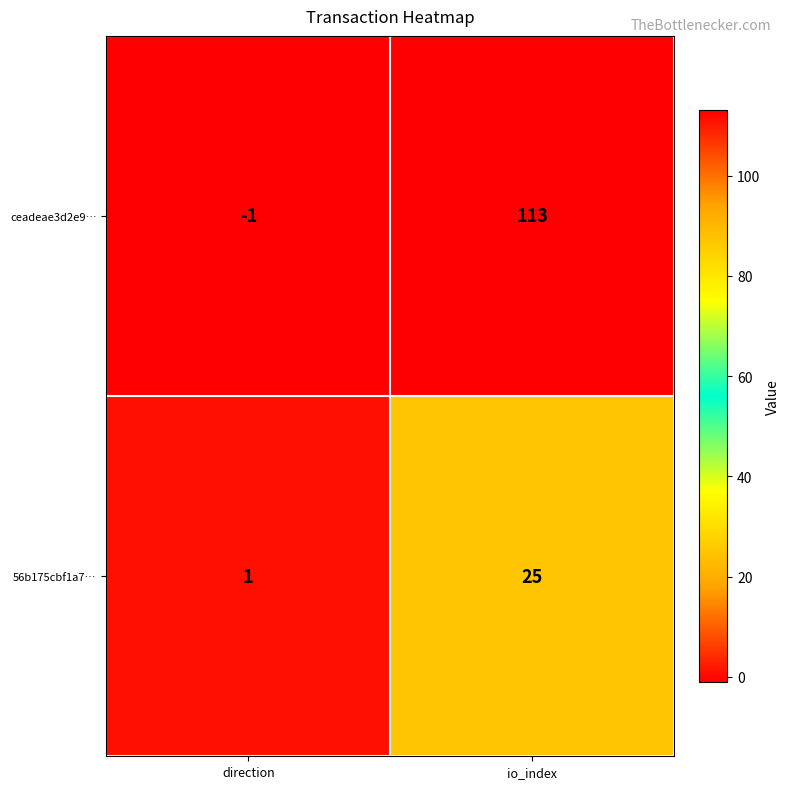

What is the maximum value shown in the chart?

113